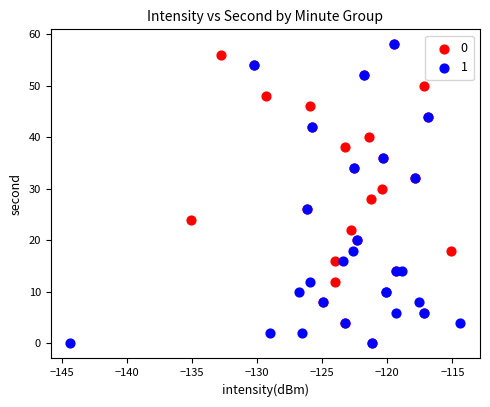

What are all the series names shown in the legend?

0, 1